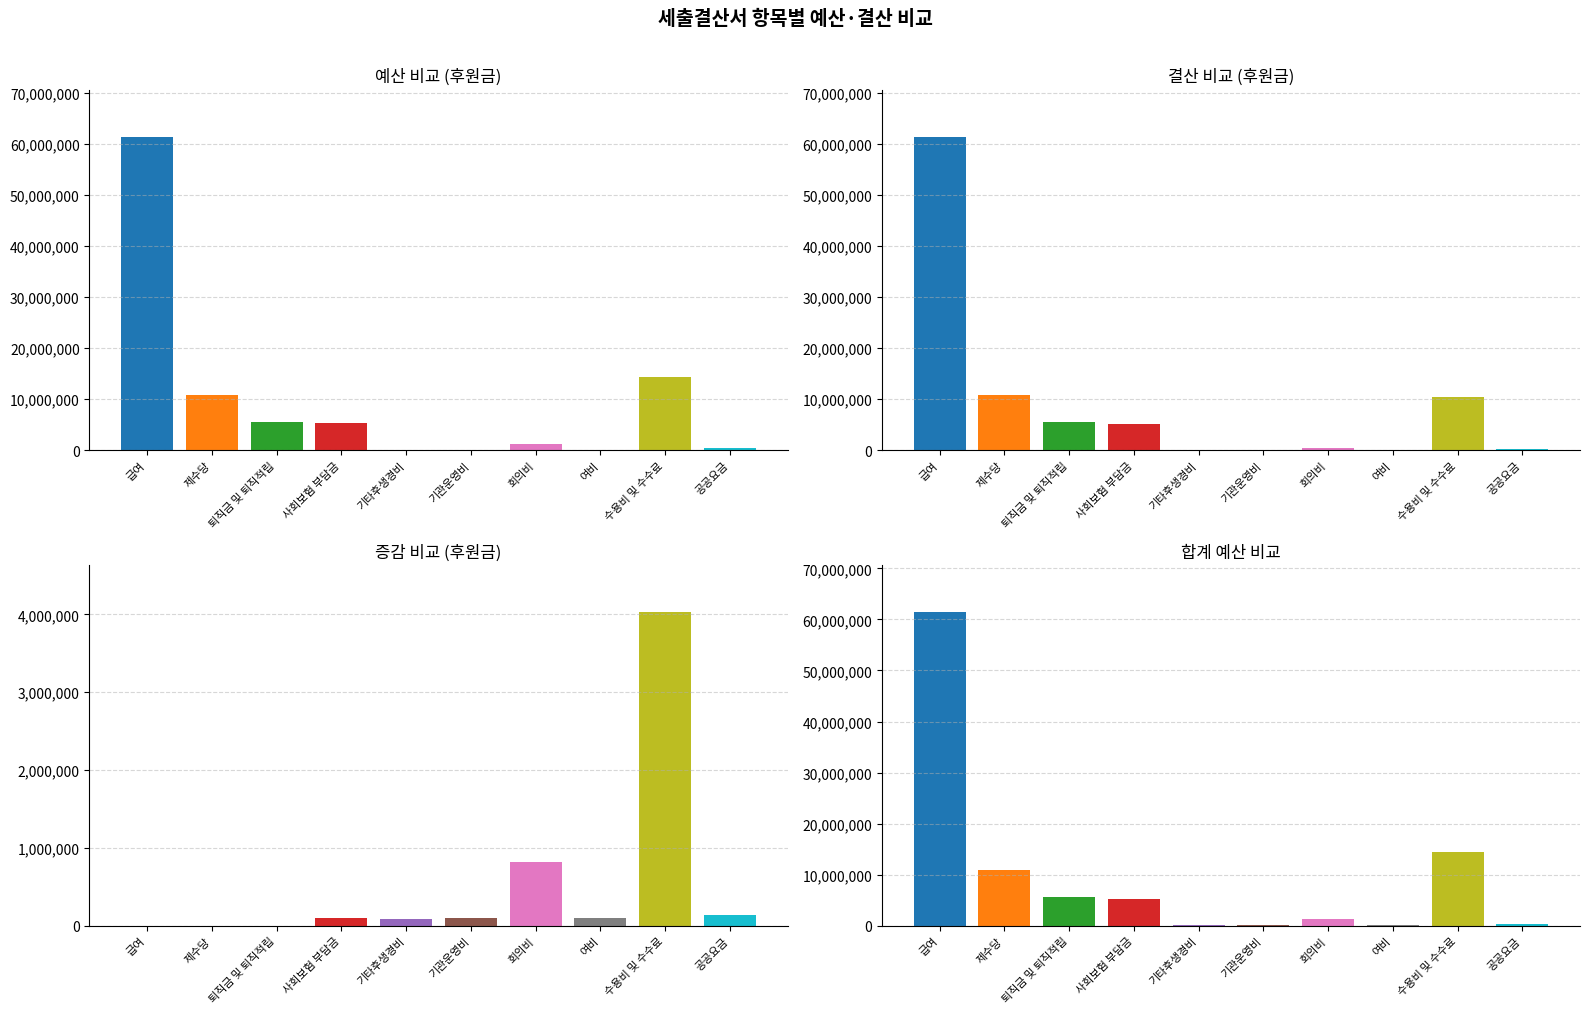

The value of 증감 비교 (후원금) at 기관운영비 is 100000. True or false?

True